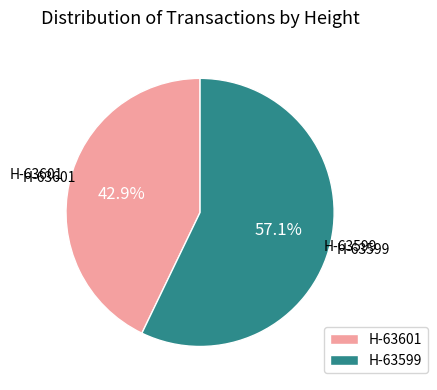

Which has a higher value, H-63599 or H-63601?

H-63599